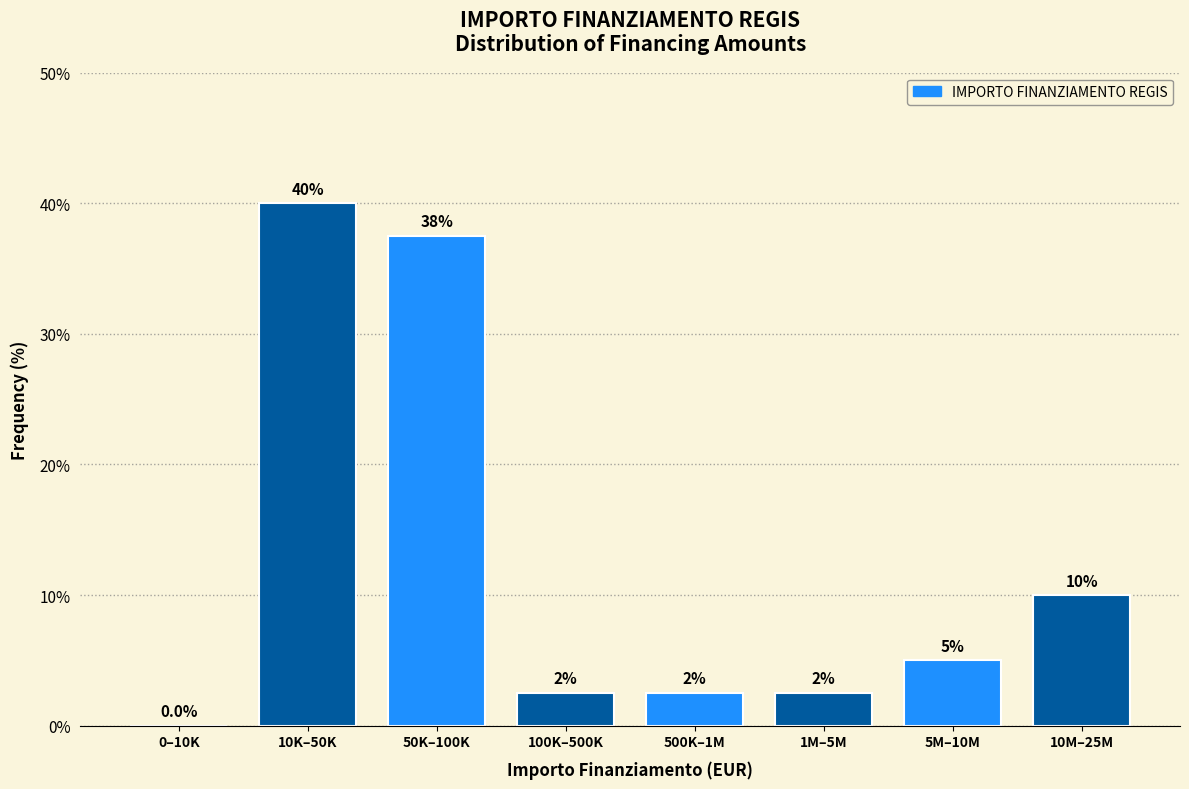

Reading left to right, what are all the values shown in this chart?

0–10K=0.0	10K–50K=40.0	50K–100K=37.5	100K–500K=2.5	500K–1M=2.5	1M–5M=2.5	5M–10M=5.0	10M–25M=10.0